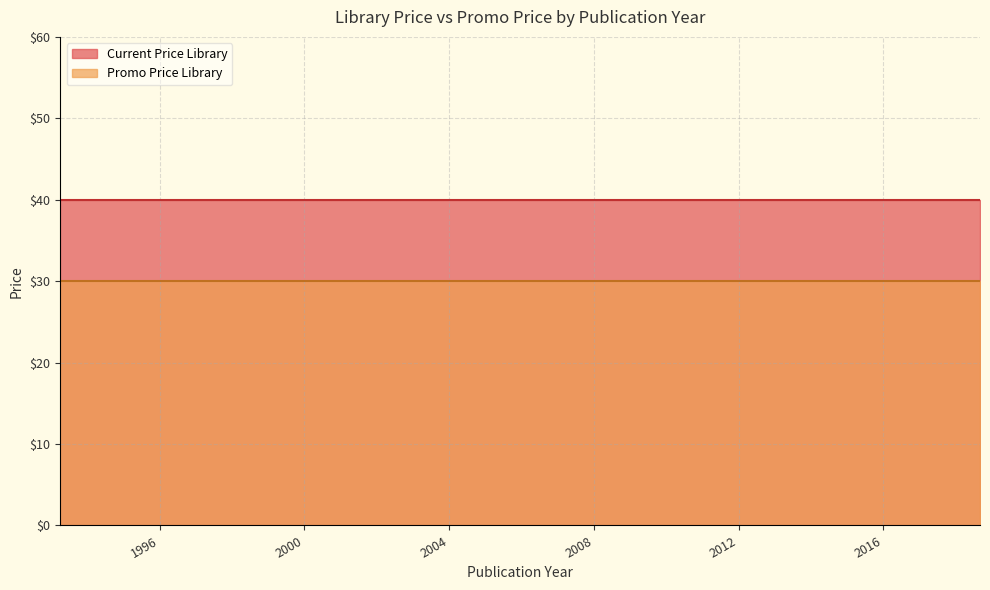

What is the label of the 14th point from the right?

2010